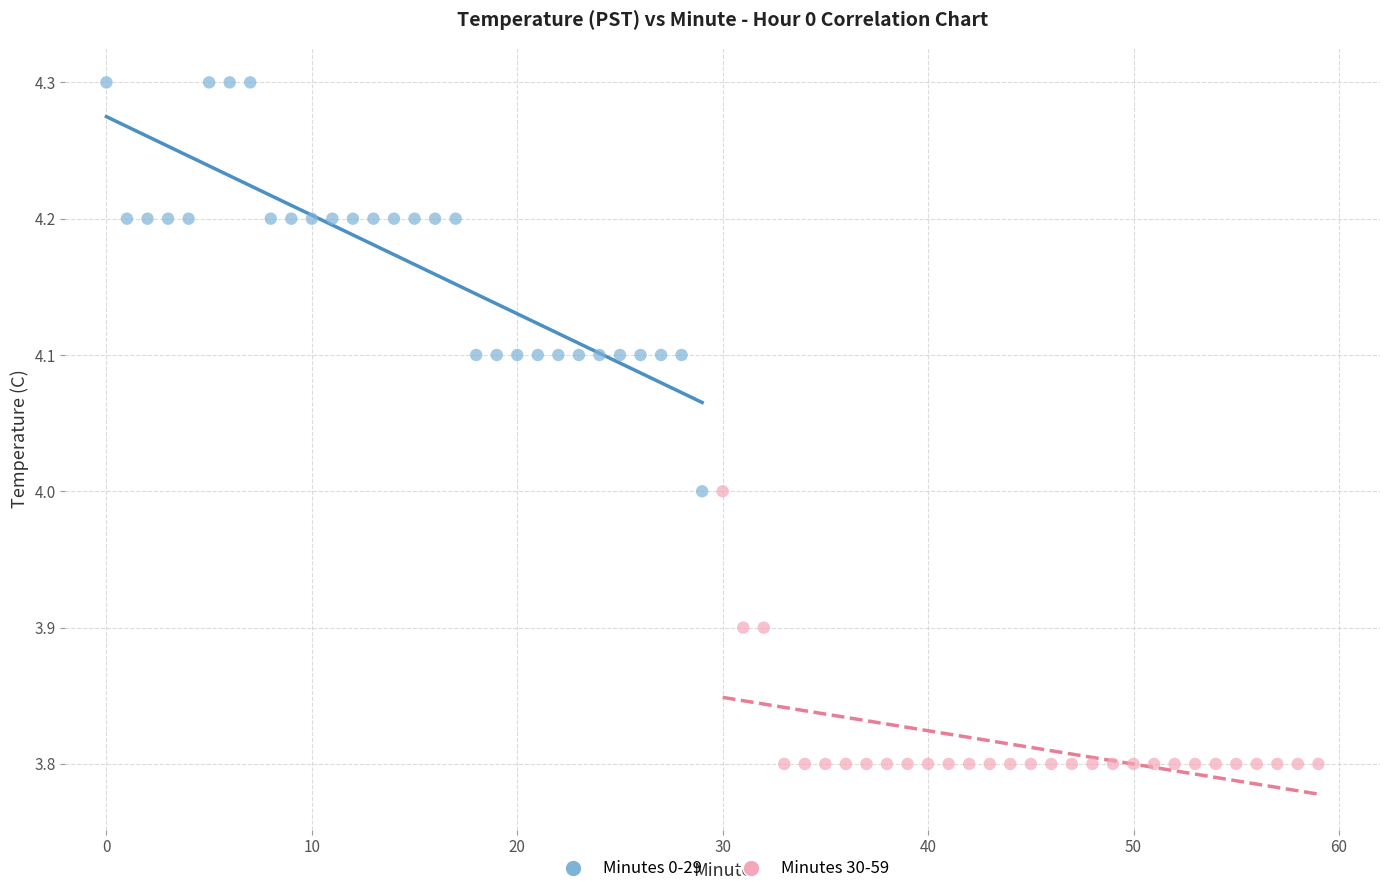

Which series has the largest Y range (max minus min)?

Minutes 0-29